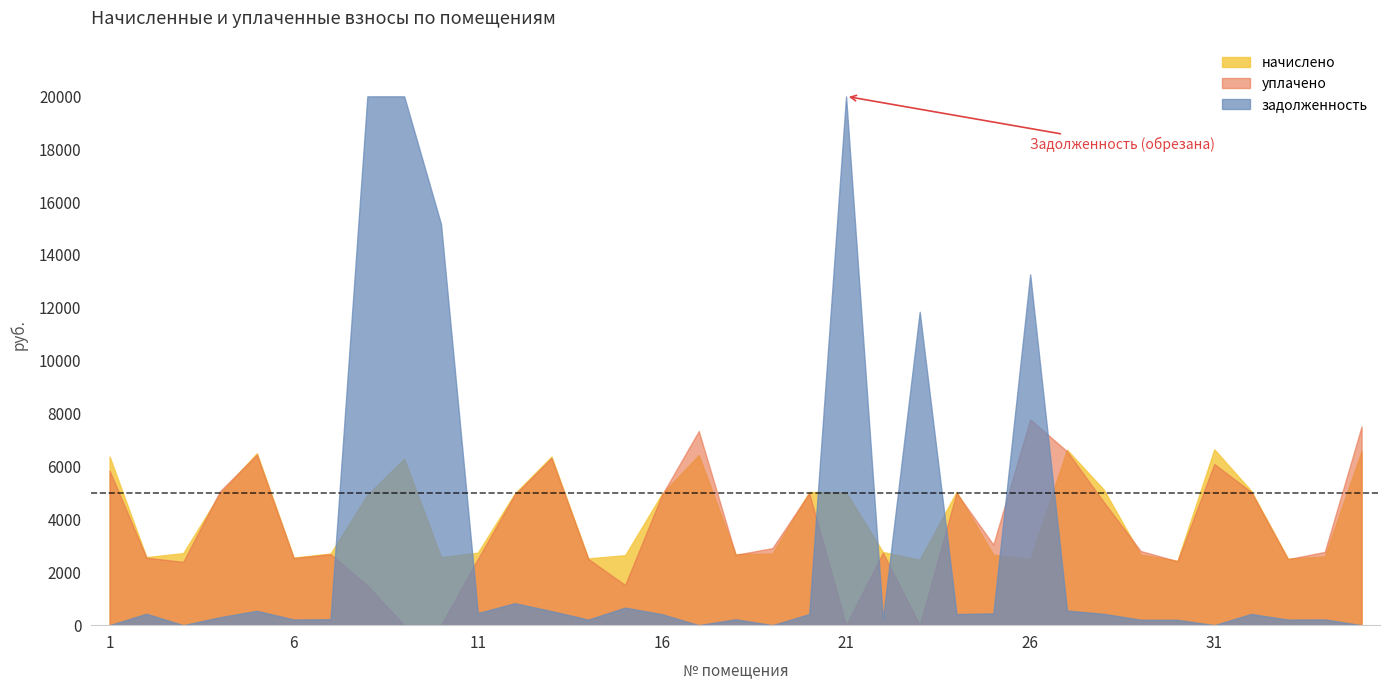

What is the difference between the начислено values at 9 and 2?

3724.3